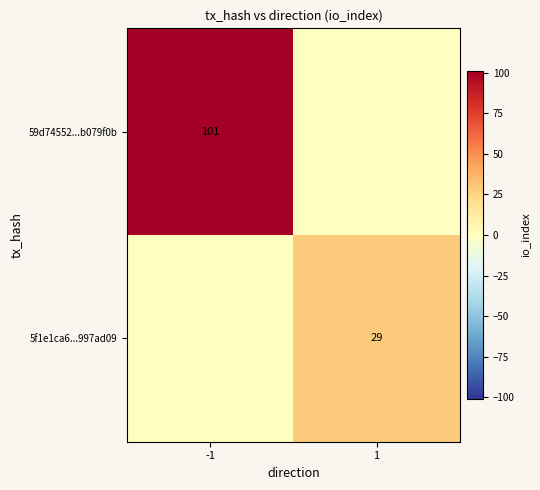

Is it true that 59d74552...b079f0b equals 180 at -1?

False